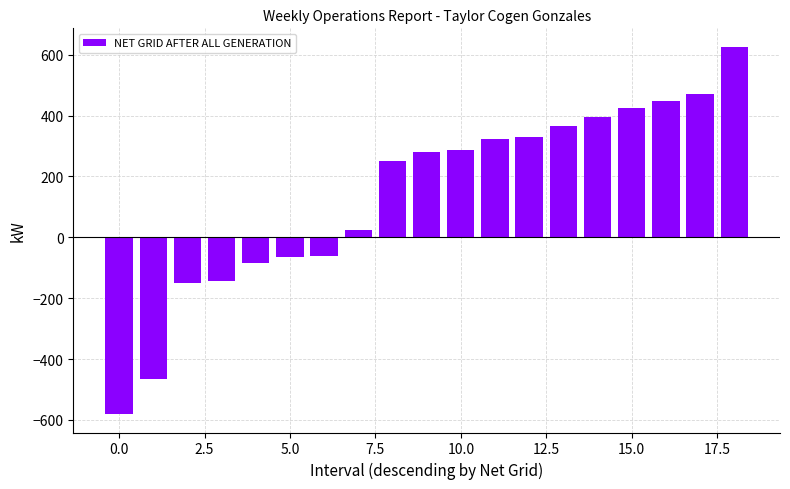

What is the sum of all values?

2680